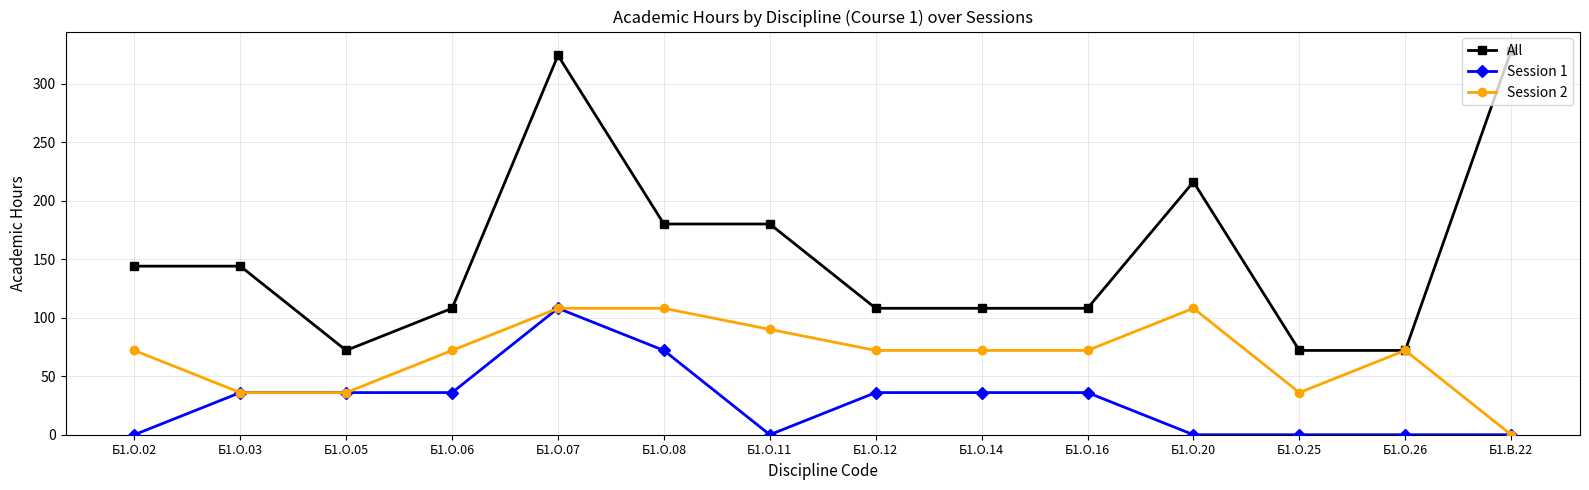

What is the approximate value of All at Б1.В.22, to the nearest 5?

330